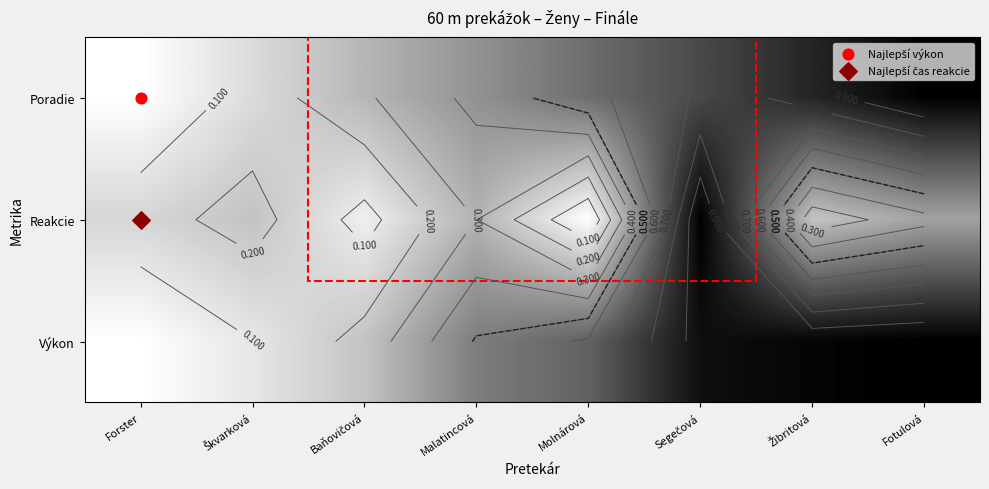

How many data points in Poradie are above 0?

7